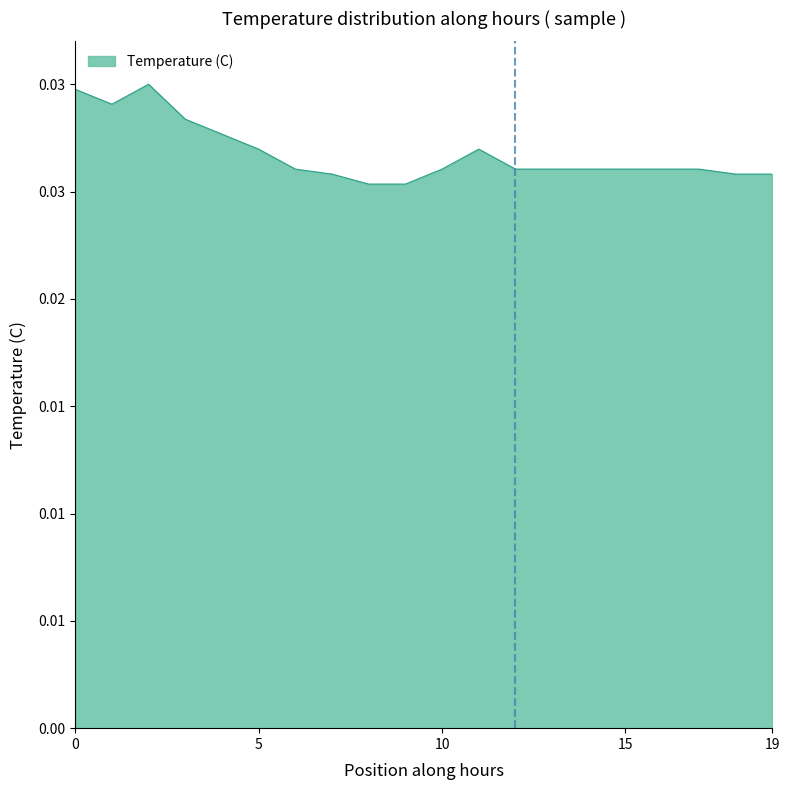

True or false: there are more than 1 points higher than both neighbors.

True